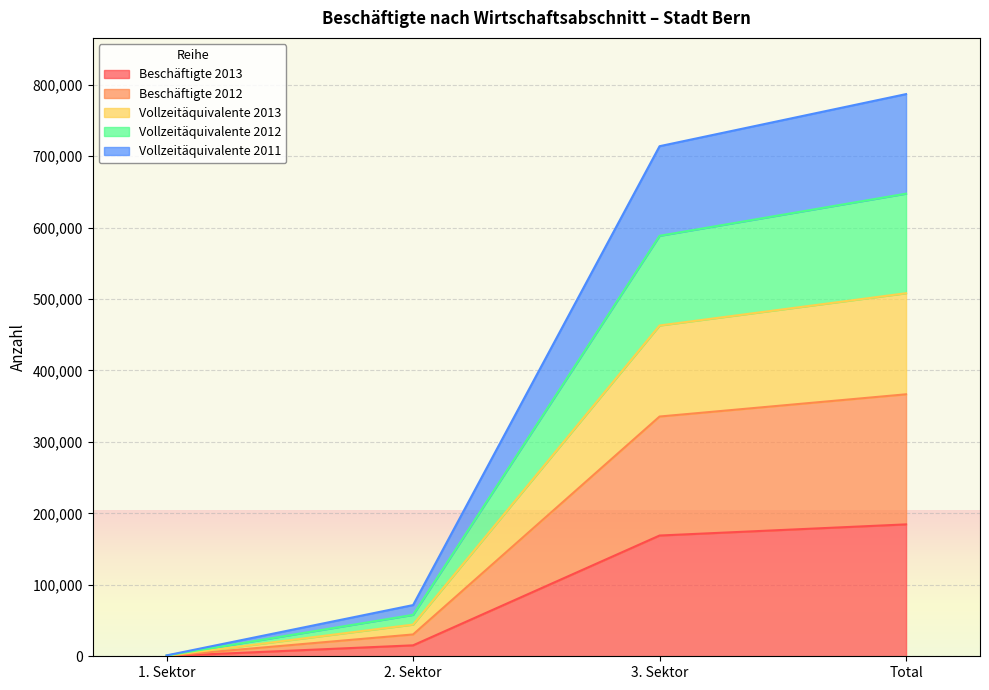

How many lines are shown in the chart?

5